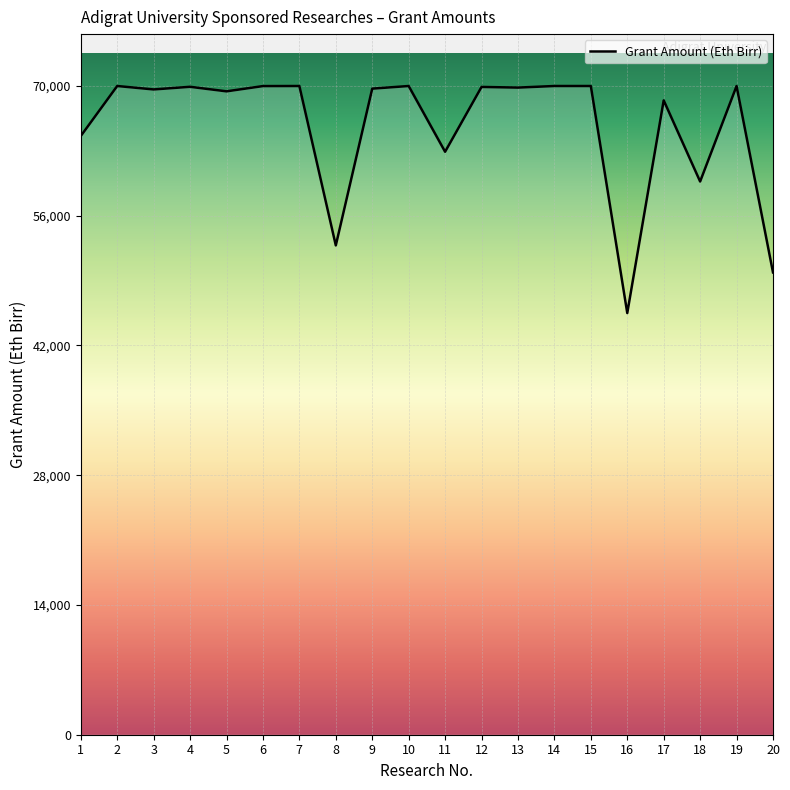

Where does the data first go above 69830?

2